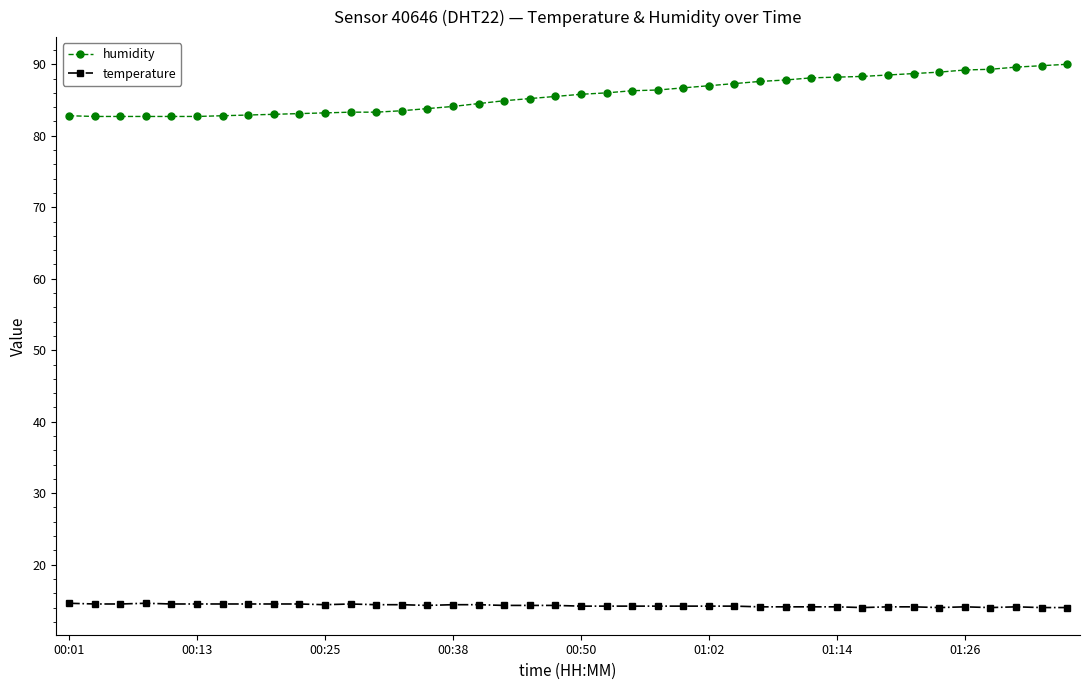

True or false: humidity and temperature cross at least once.

False